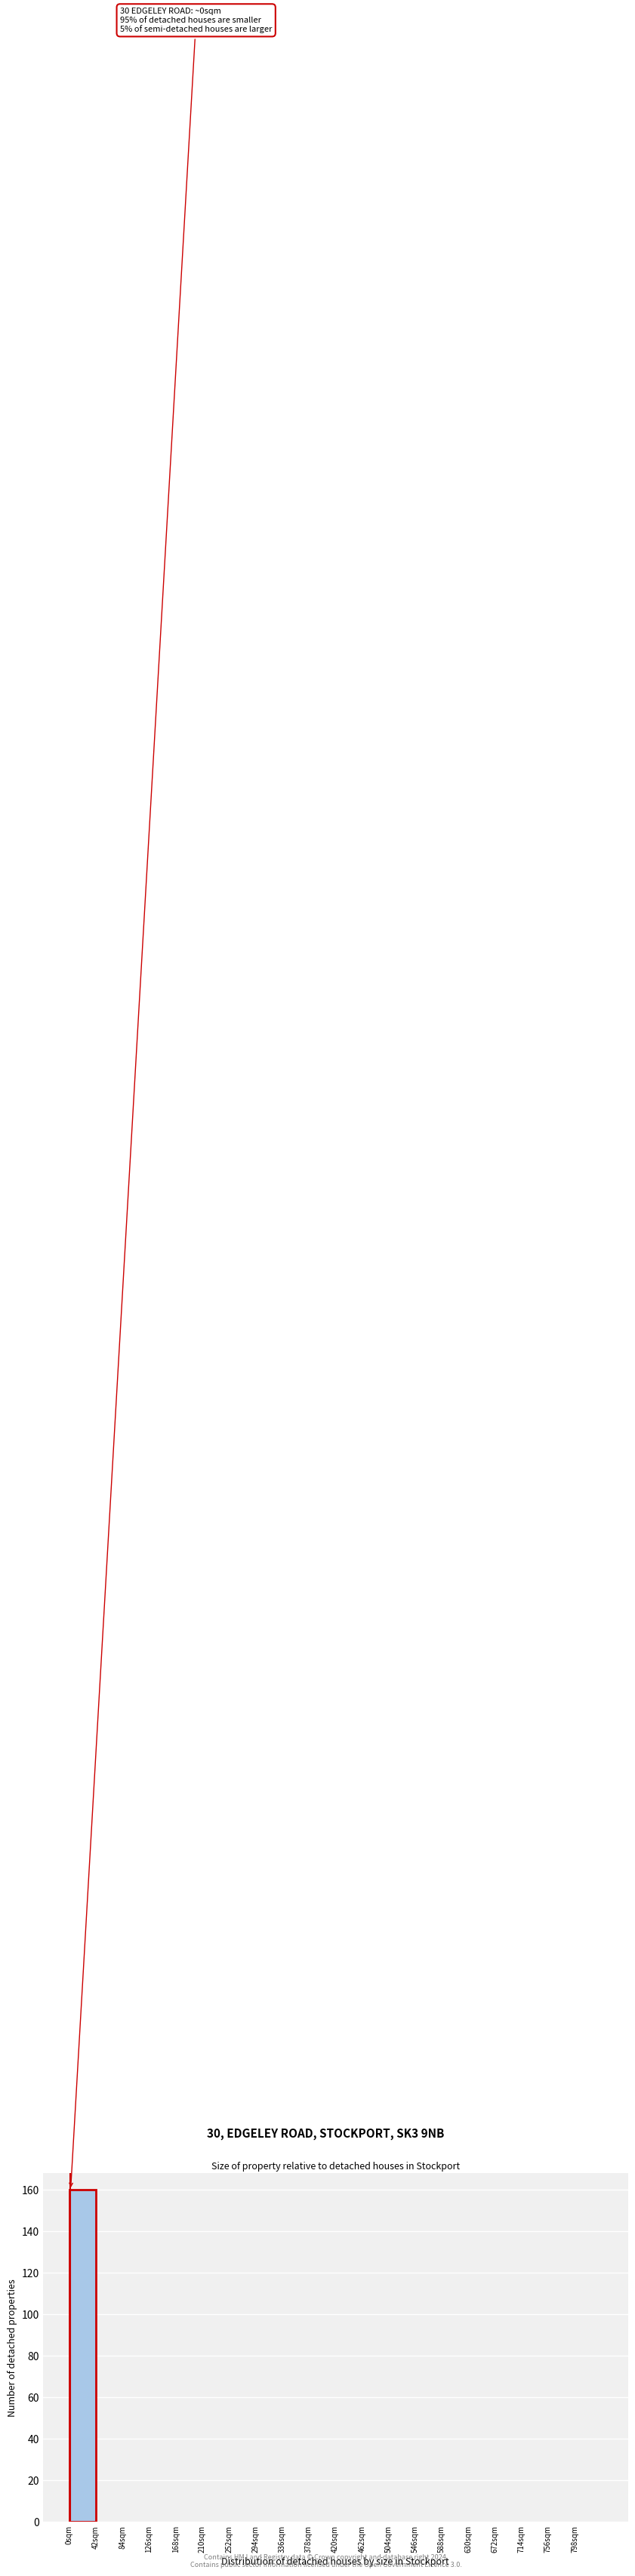

Over which range of the x-axis is the bar tallest?

0 to 42